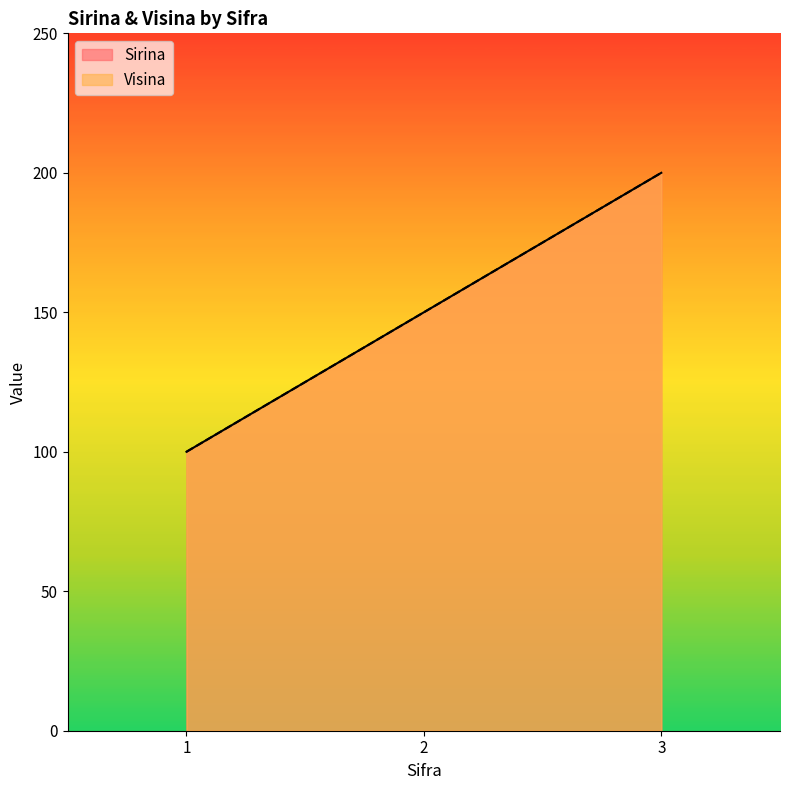

What is the sum of the Visina values at 1 and 3?

300